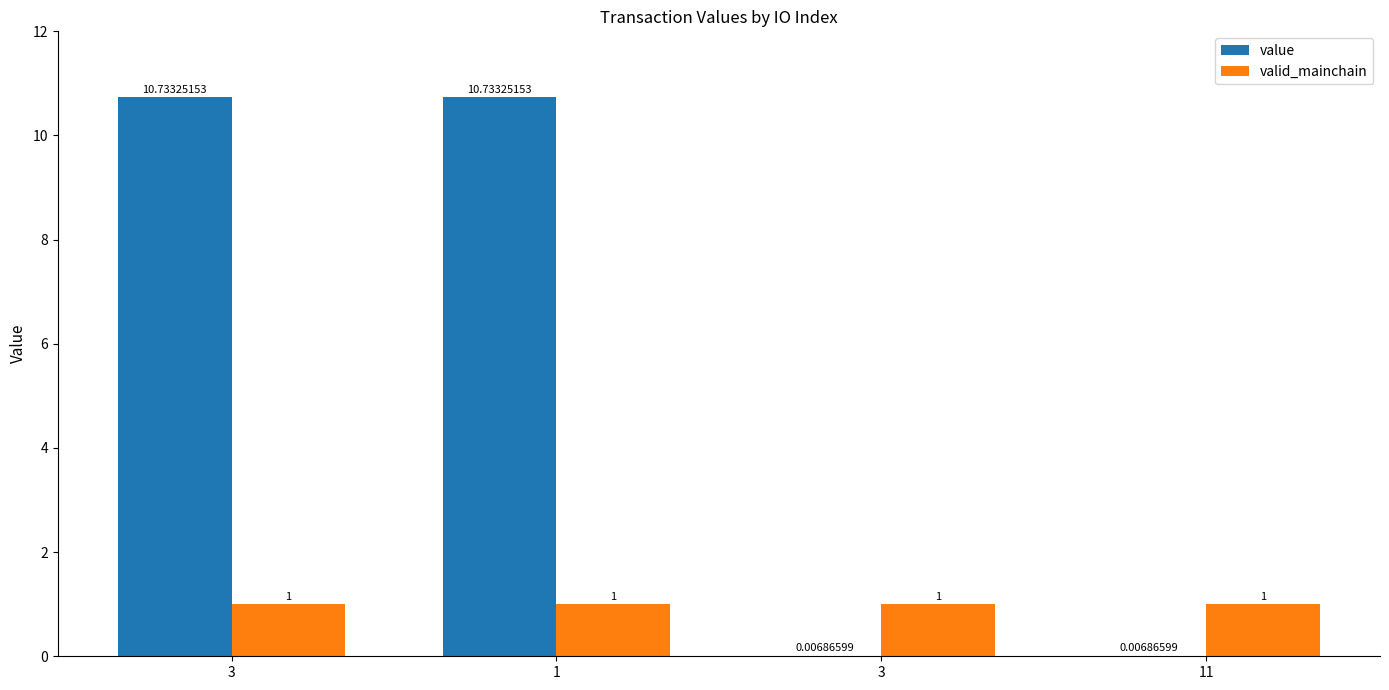

Where is value nearest to the value 5?

3